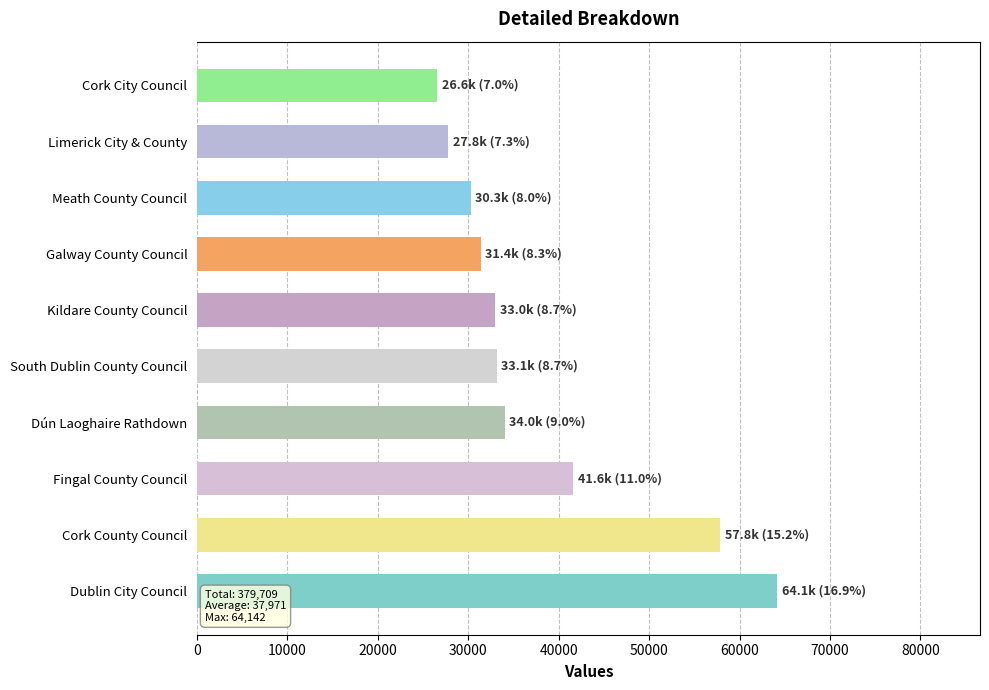

Is it true that the value at Kildare County Council is 43216?

False